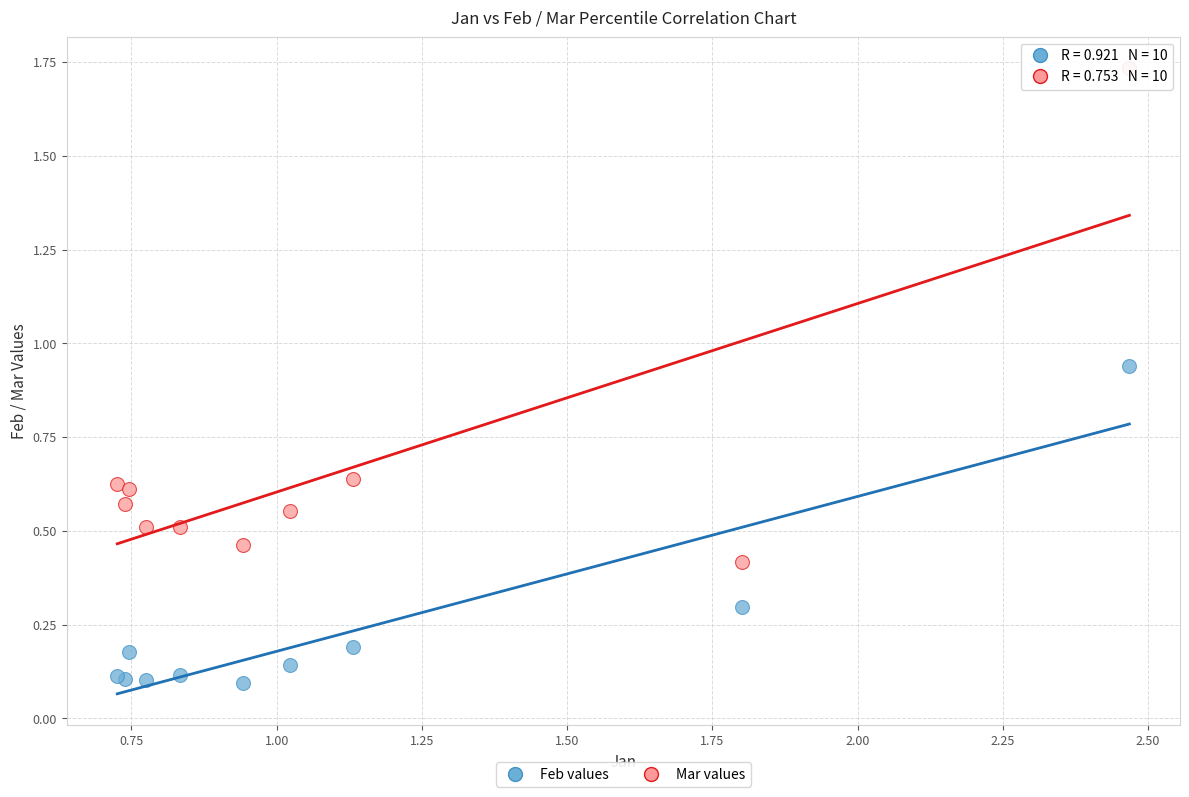

Which series reaches the minimum Y coordinate?

Feb values